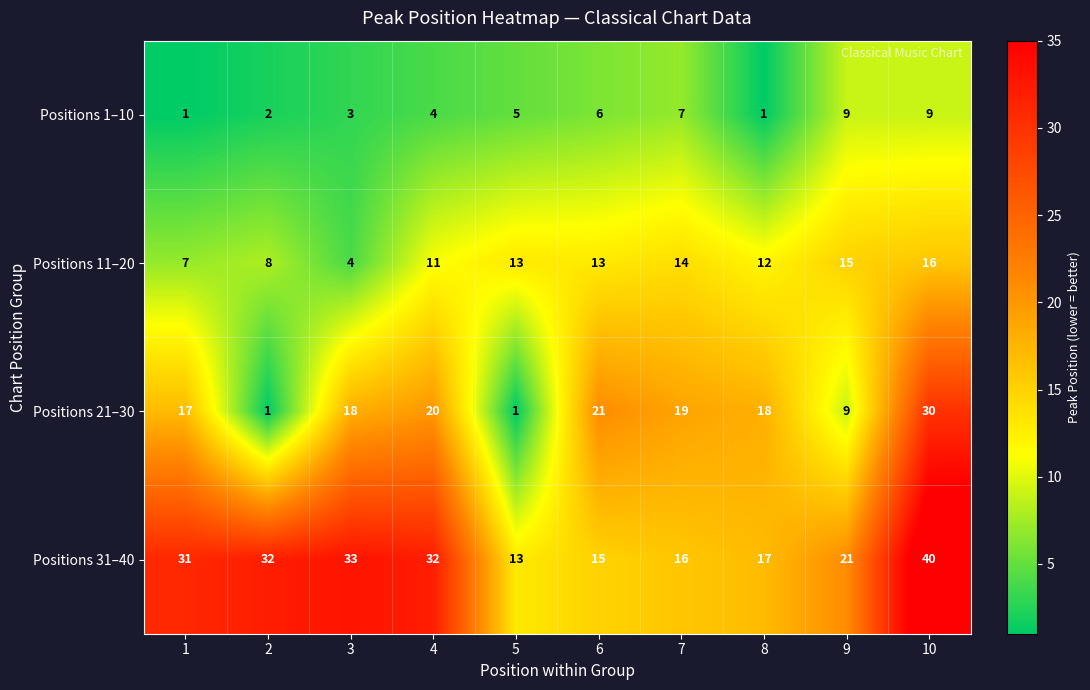

What is the spread (max minus min) of values at 10?

31